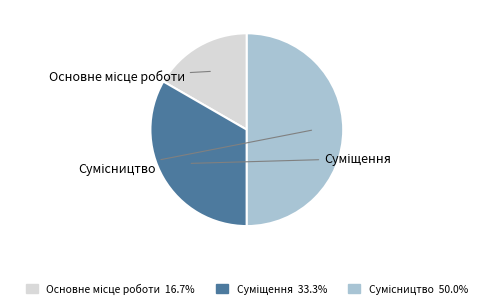

Approximately how many times larger is the value at Суміщення compared to Сумісництво?

0.7